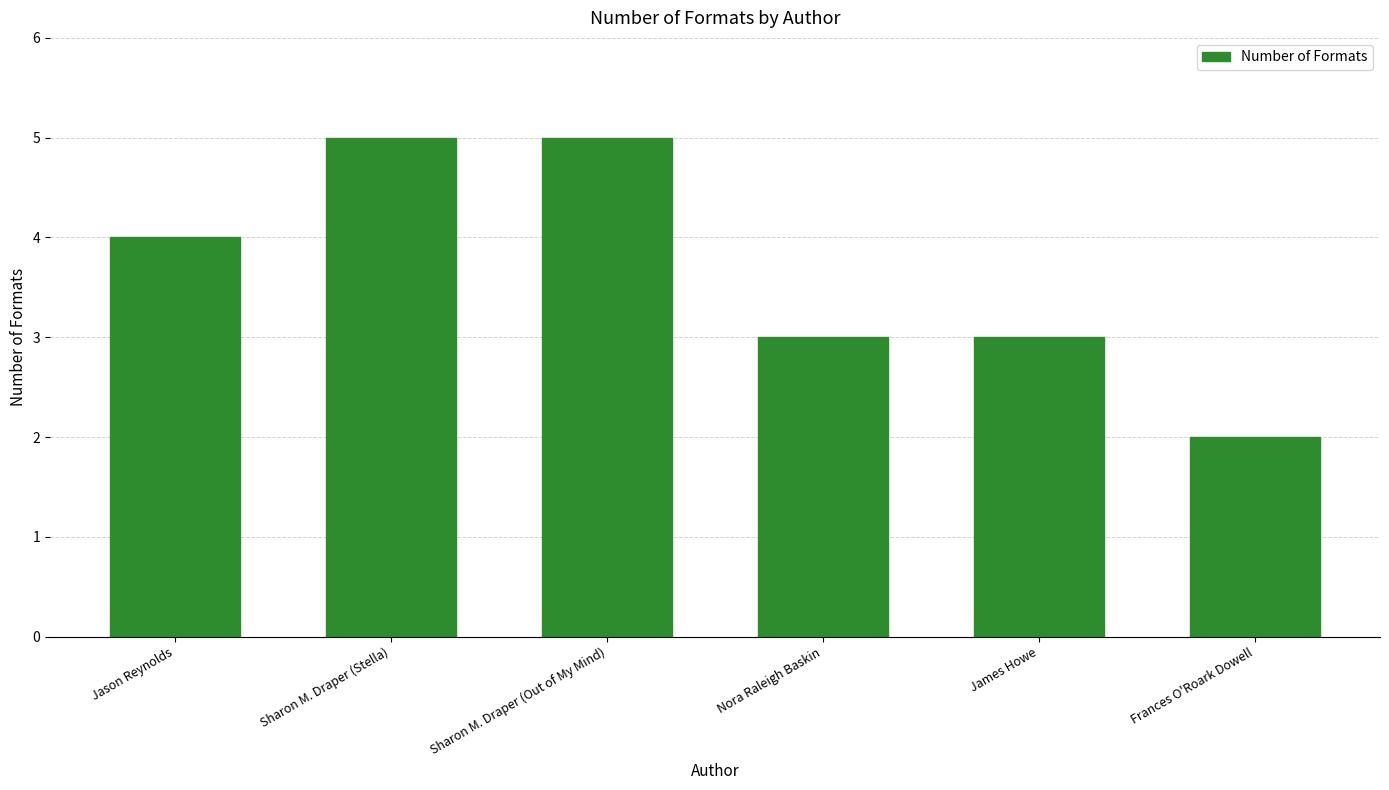

What is the change in value from Sharon M. Draper (Out of My Mind) to Frances O'Roark Dowell?

-3